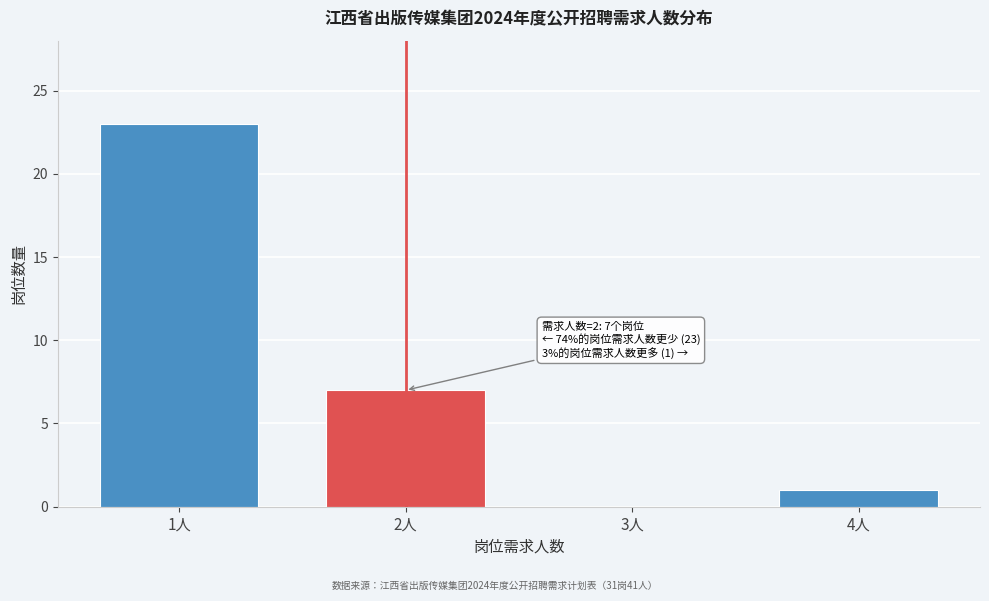

Reading right to left, extract all data points from this chart.

4人=1	3人=0	2人=7	1人=23